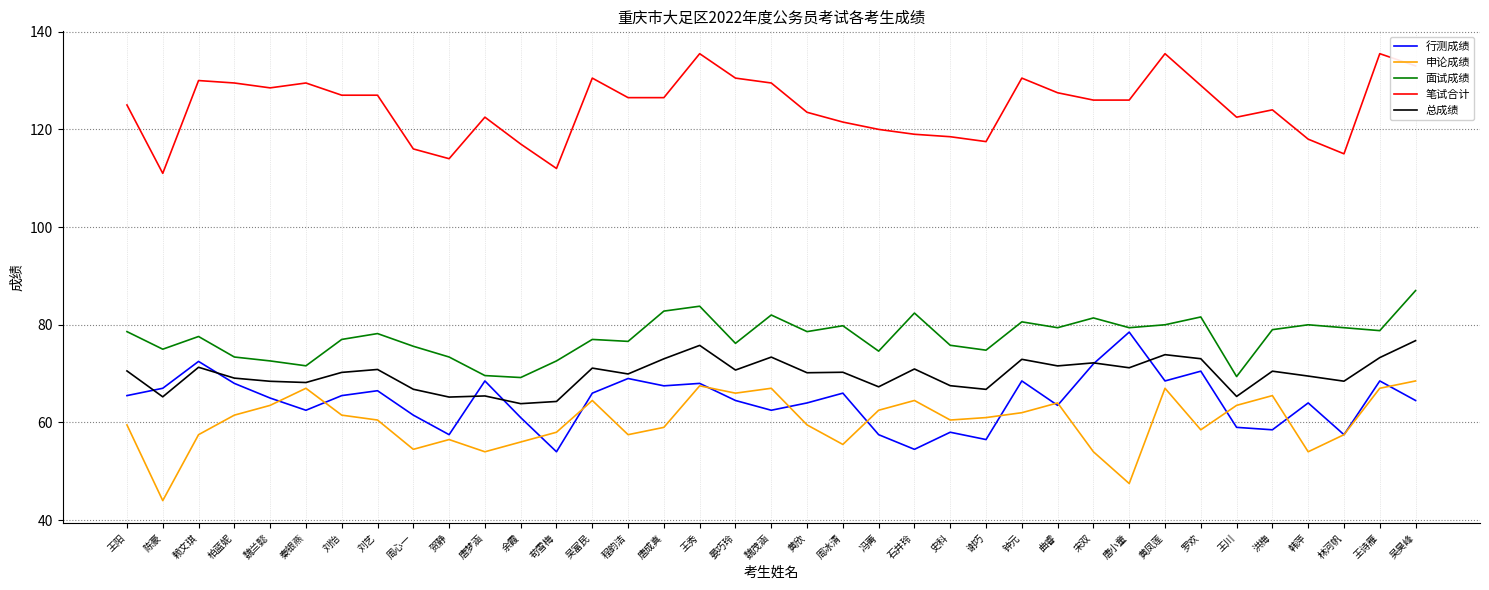

Which series changed the most between 吴富民 and 史科?

笔试合计